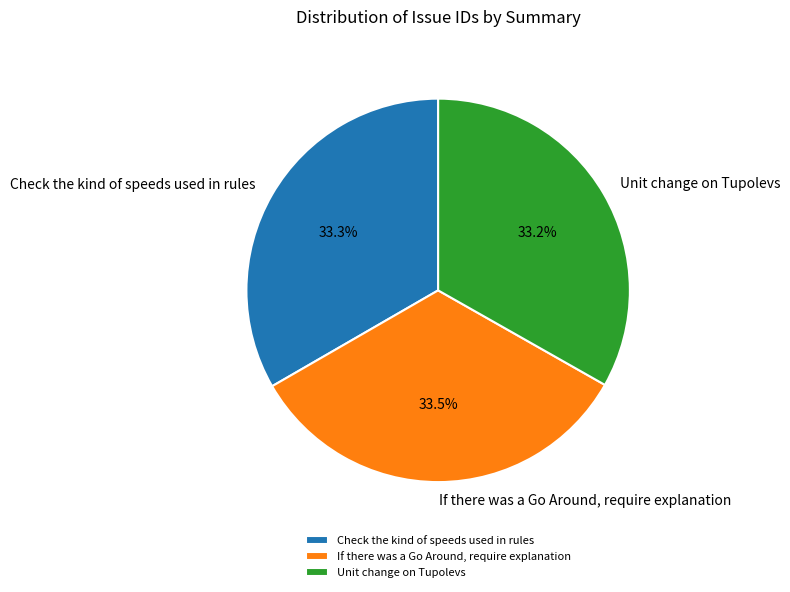

To the nearest percent, what portion does Unit change on Tupolevs represent?

33%